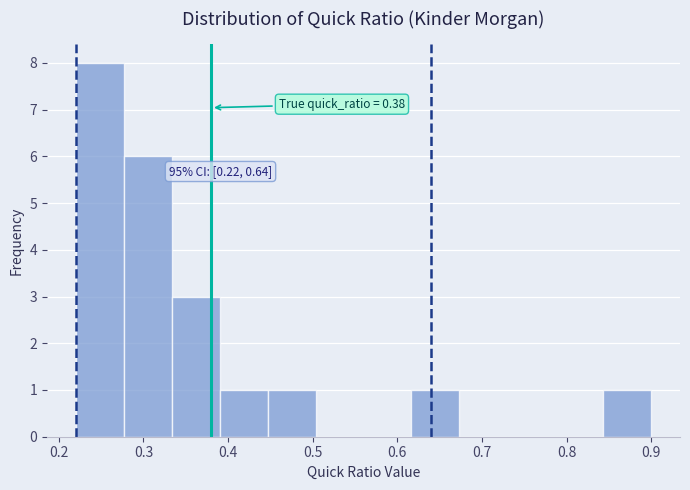

Which range on the x-axis has the tallest bar?

0.22 to 0.28